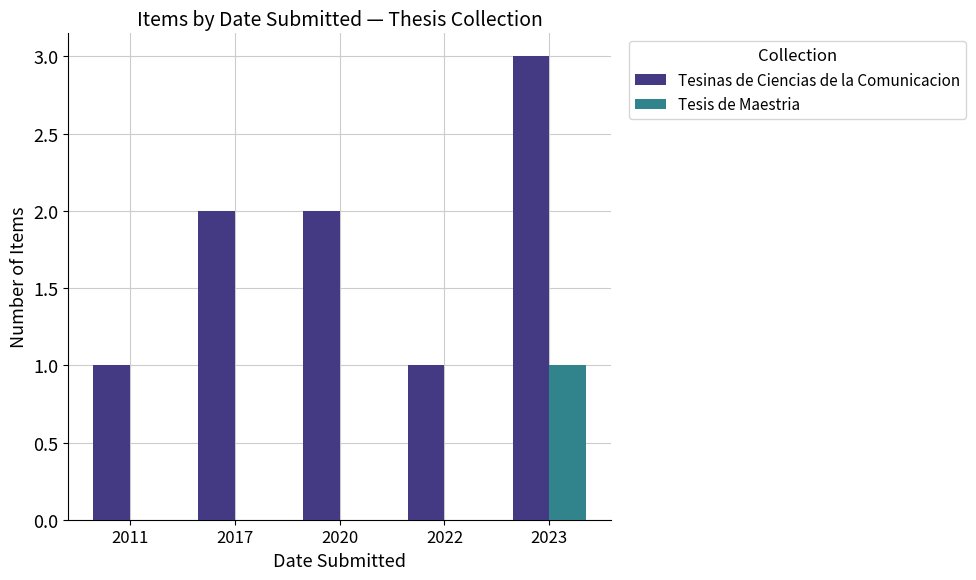

At which category is the sum across all series the highest?

2023